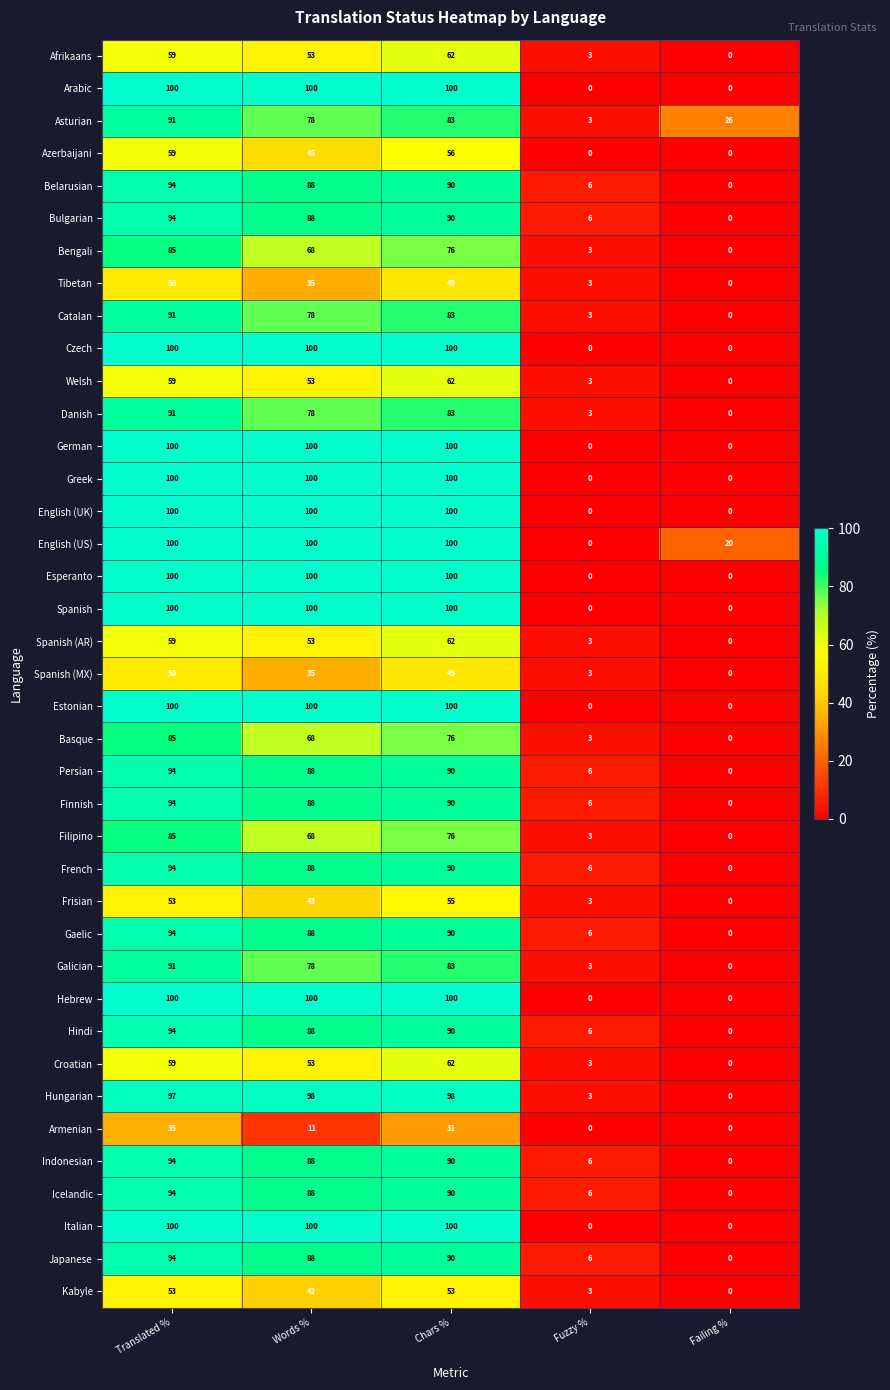

The value of Finnish at Translated % is 47. True or false?

False